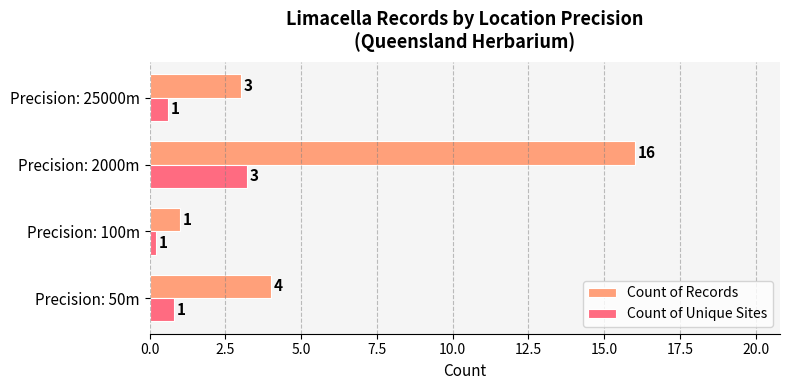

Which series has the largest total across all categories?

Count of Records